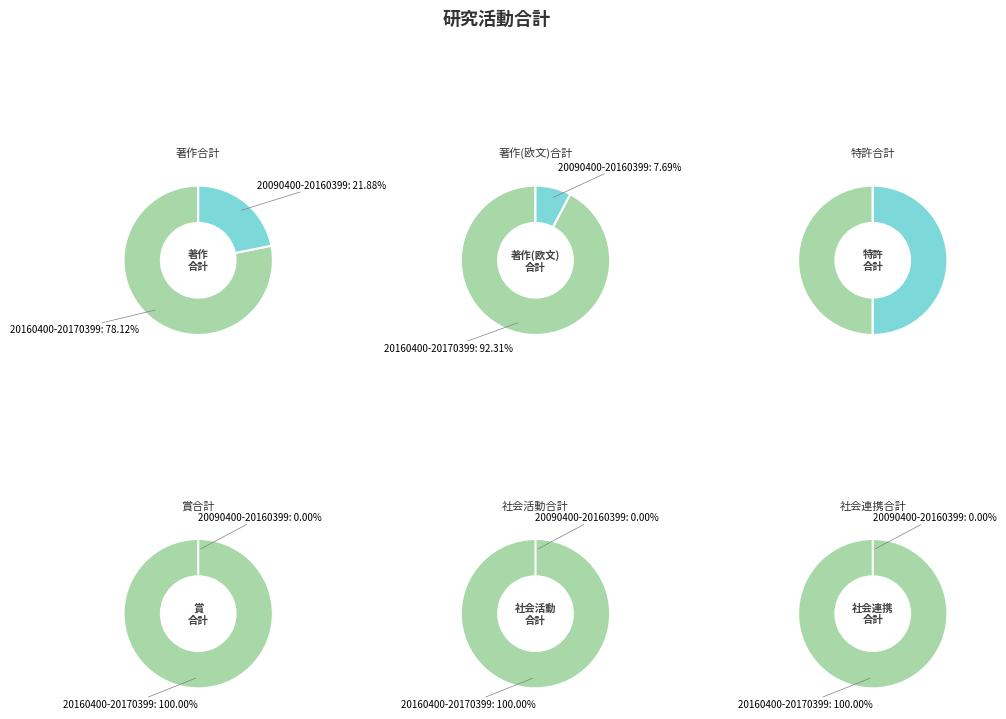

Count the number of slices in the pie.

2